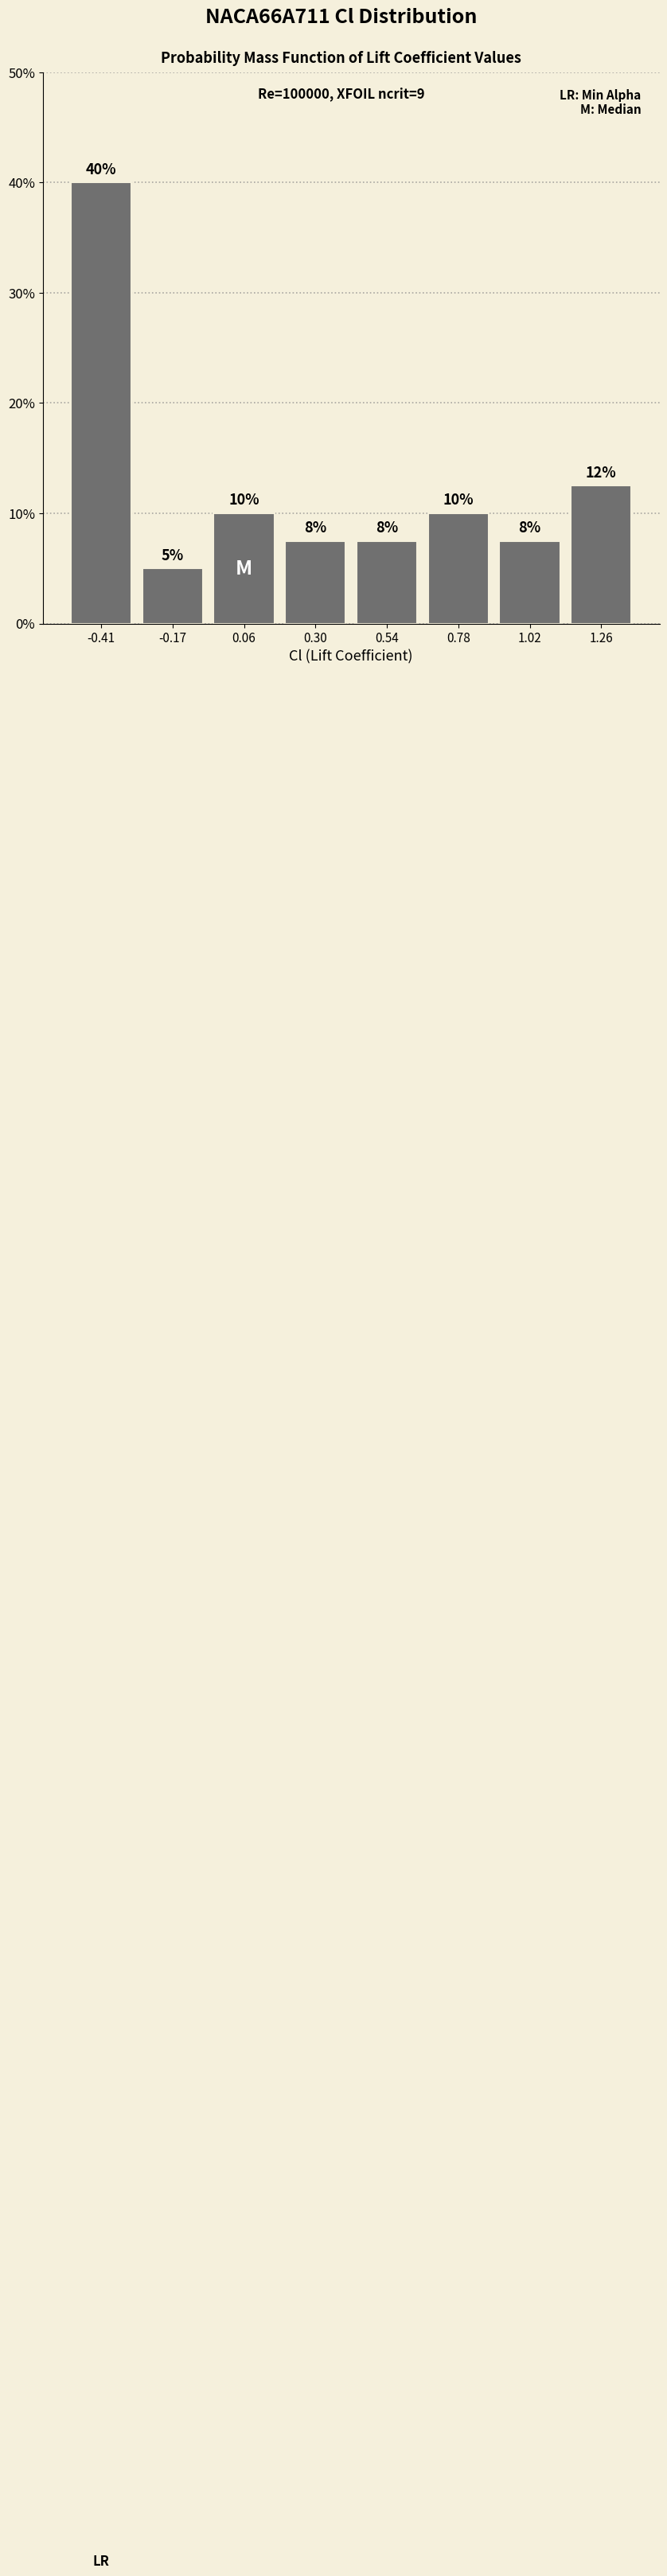

Over which range of the x-axis is the bar tallest?

-0.55 to -0.30